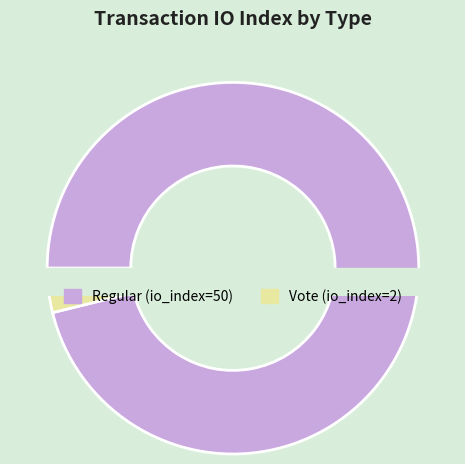

What is the smallest slice in the pie chart?

Vote (io_index=2)